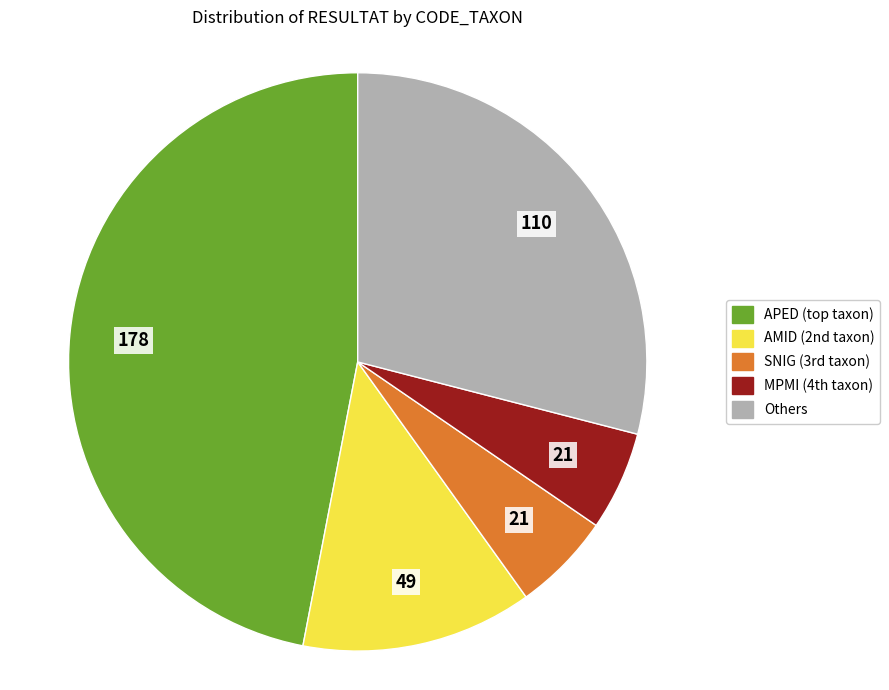

Does any single category account for the majority?

No